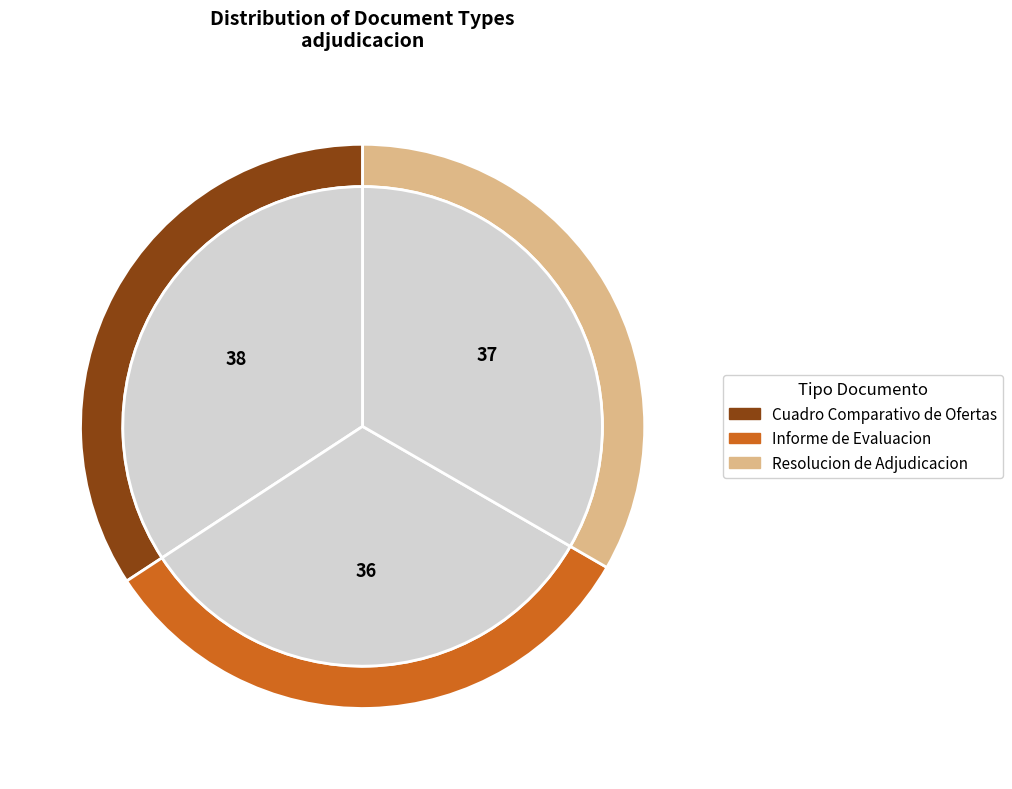

Is Cuadro Comparativo de Ofertas the majority of the pie?

No